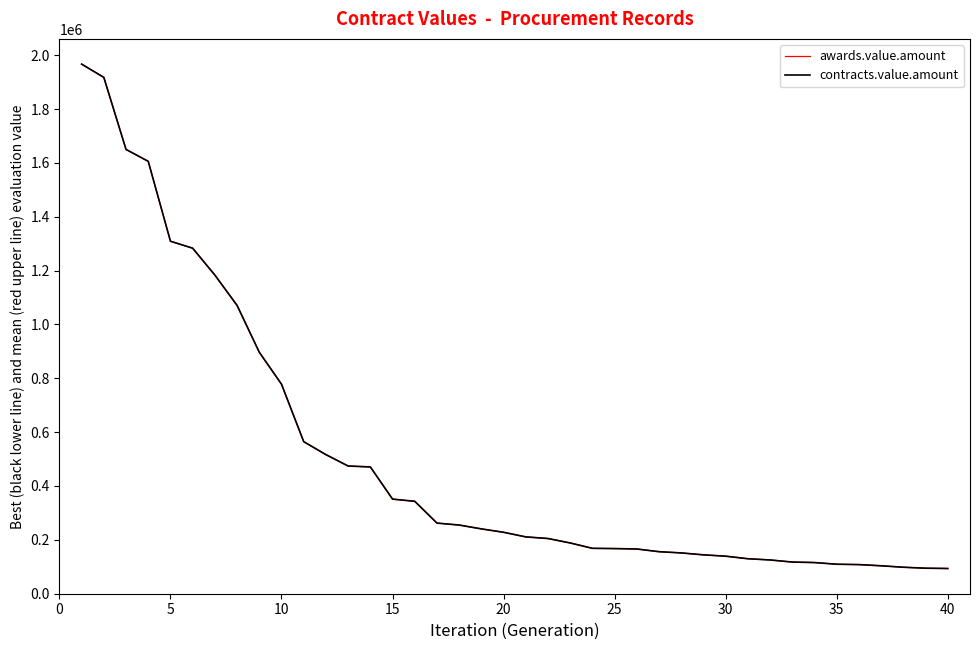

Is this an area chart (filled region under the line)?

No